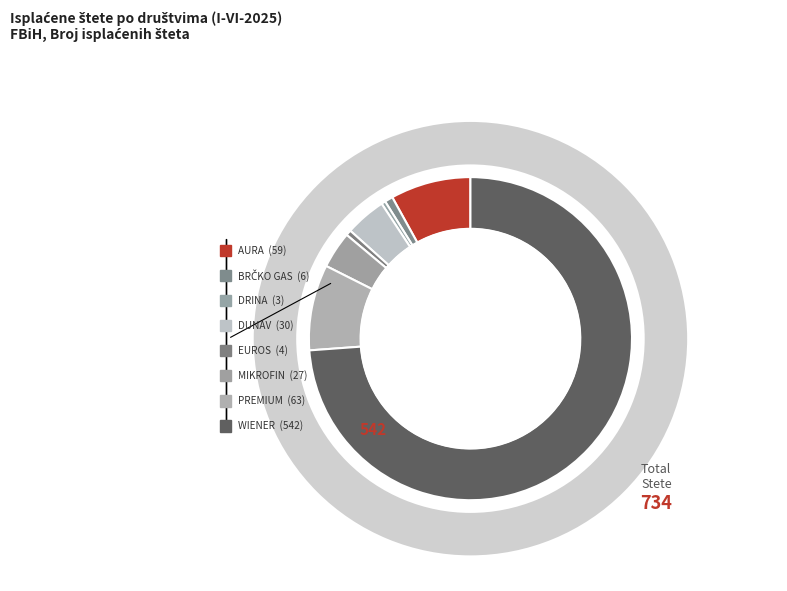

To the nearest percent, what is the average slice percentage?

12%